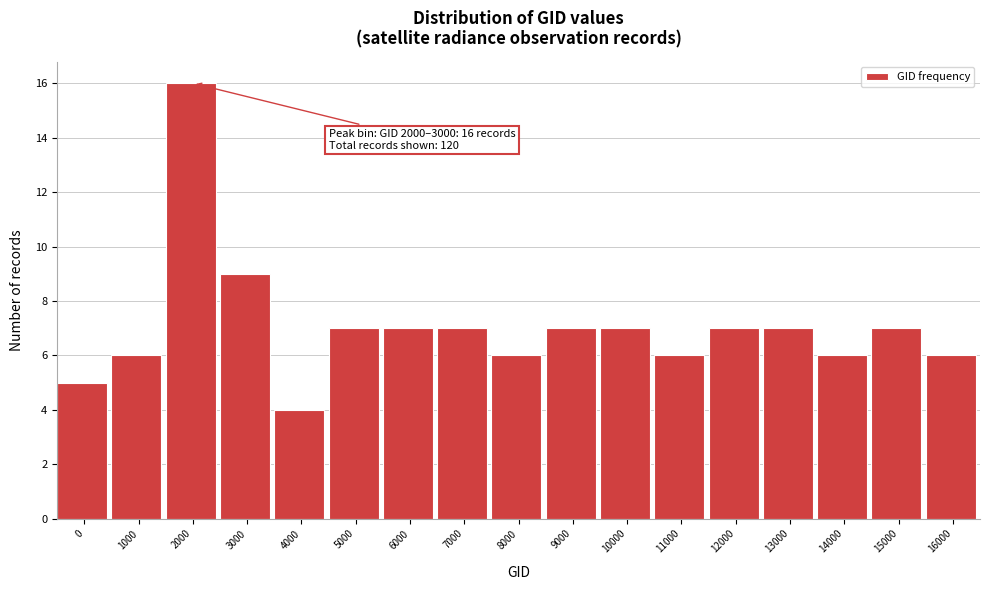

Reading left to right, transcribe all the data shown in this chart.

5	6	16	9	4	7	7	7	6	7	7	6	7	7	6	7	6